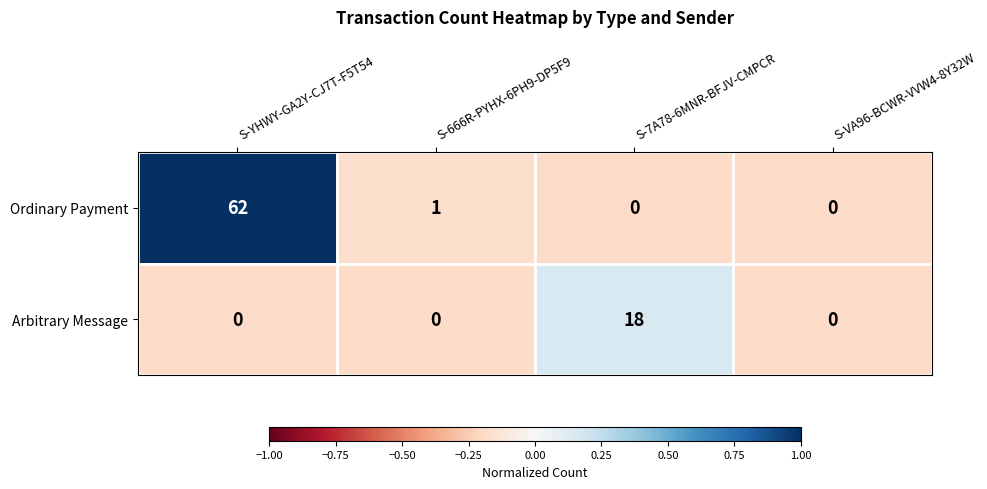

What is the difference between the highest and lowest values at S-7A78-6MNR-BFJV-CMPCR?

18